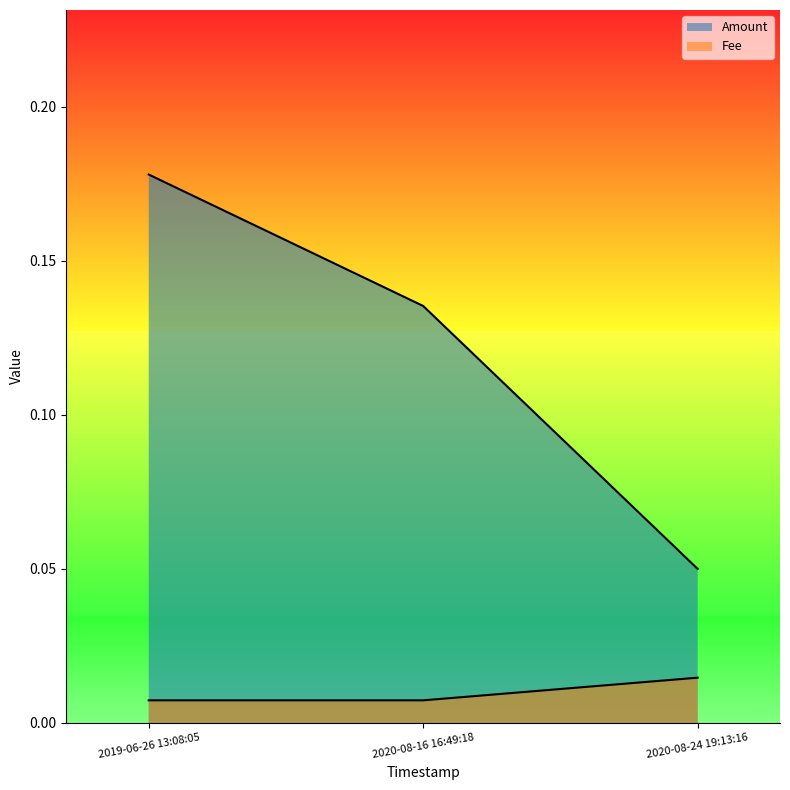

Reading left to right, transcribe all the data shown in this chart.

Amount: 0.2	0.1	0.1
Fee: 0.0	0.0	0.0